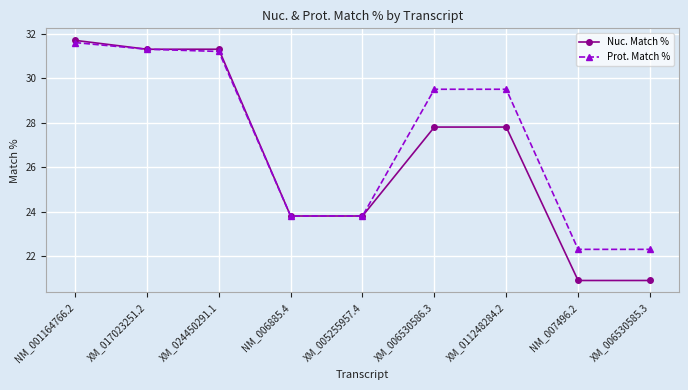

What is the difference between the highest and lowest values at XM_006530585.3?

1.4